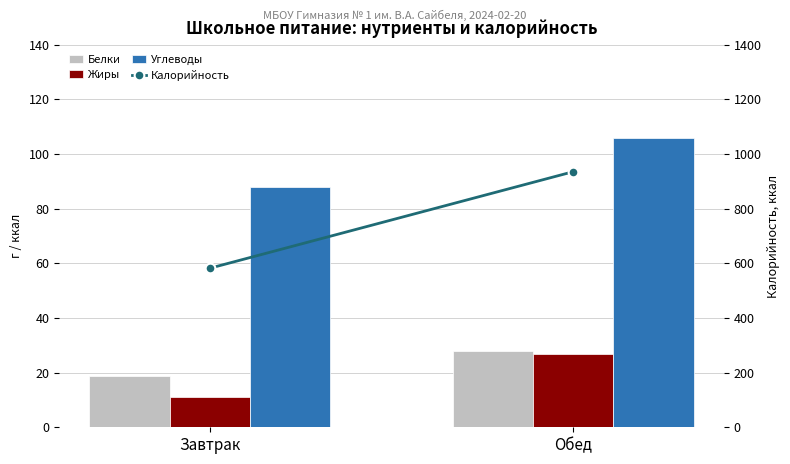

Between Завтрак and Обед, which series saw the biggest shift?

Калорийность